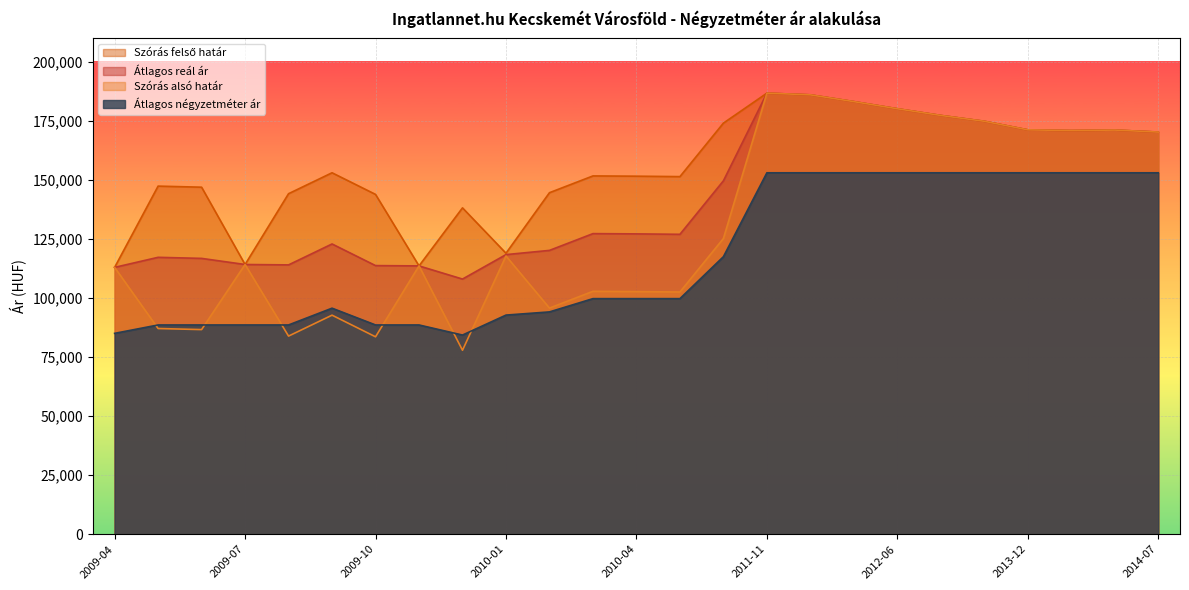

True or false: Átlagos négyzetméter ár and Átlagos reál ár cross at least once.

False